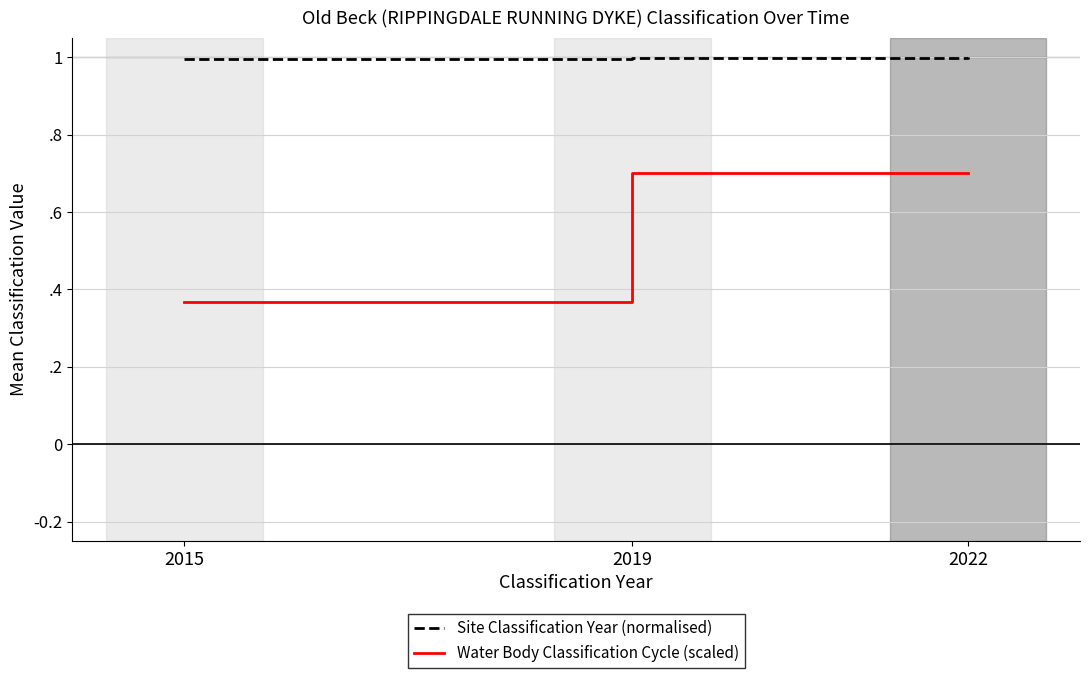

What are all the series names shown in the legend?

Site Classification Year (normalised), Water Body Classification Cycle (scaled)